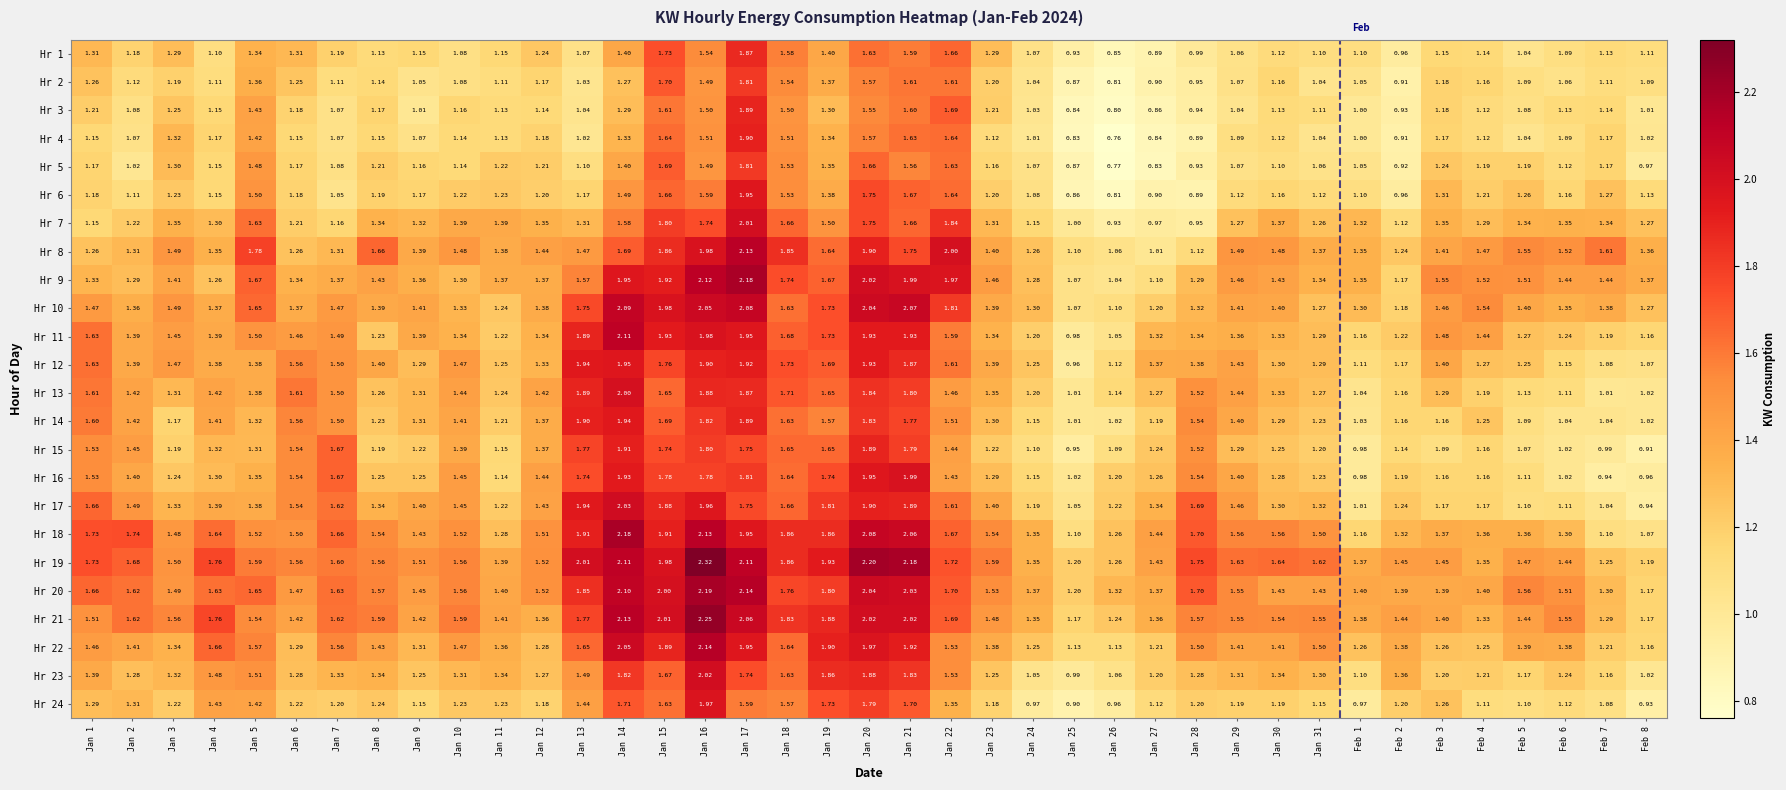

Is the value of Hr 21 at Jan 25 greater than the value of Hr 11 at Feb 5?

No